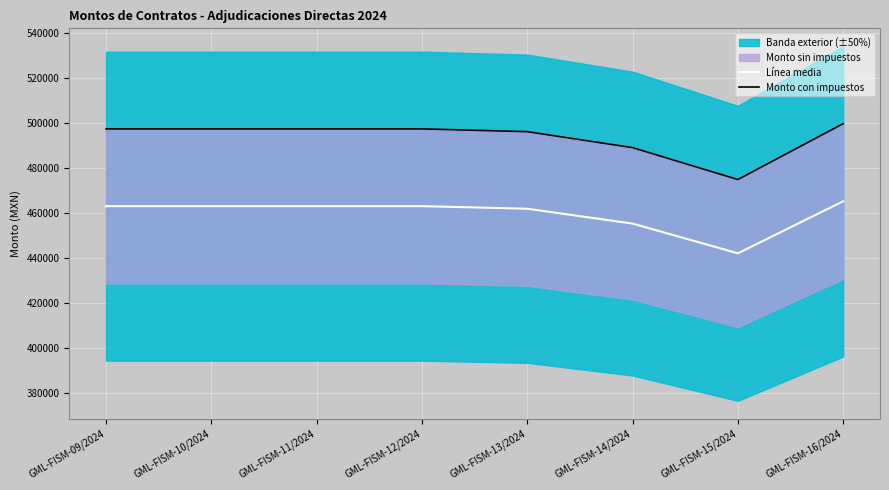

What is the spread (max minus min) of values at GML-FISM-10/2024?

34311.7